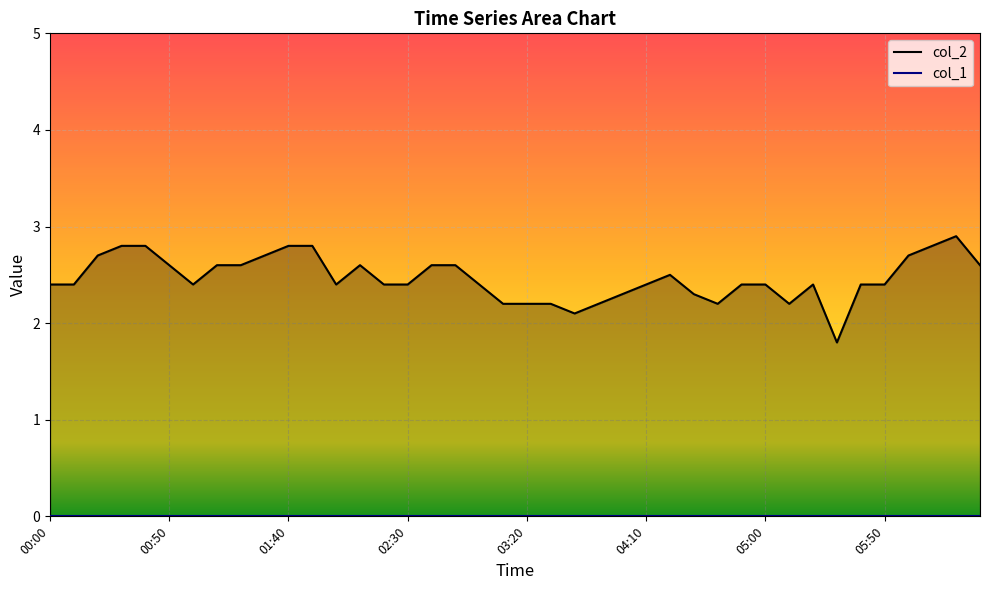

Which category has the lowest value across all series?

00:00